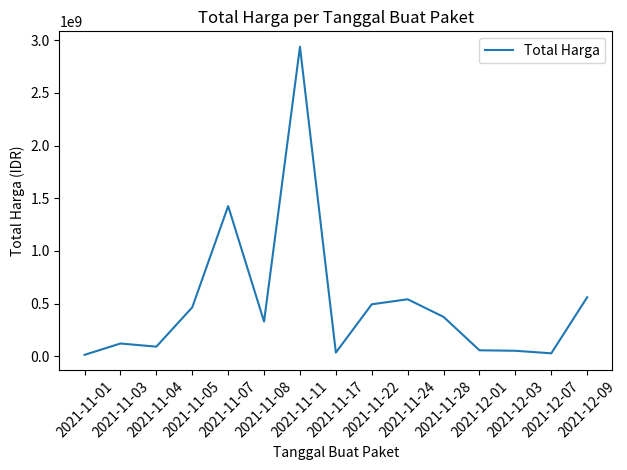

The chart shows a value of 2938963240 at 2021-11-11. True or false?

True